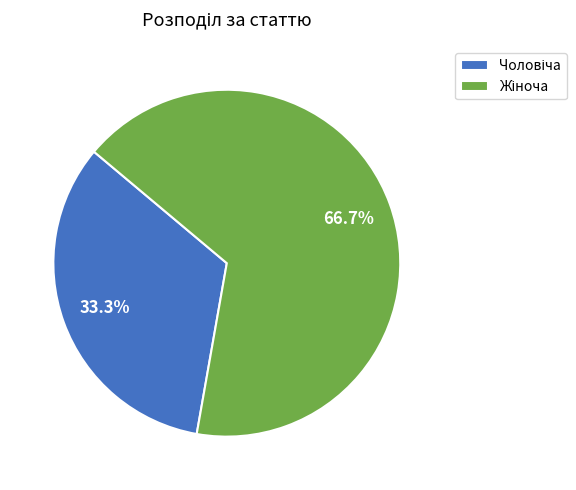

Is there a majority slice in this chart?

Yes